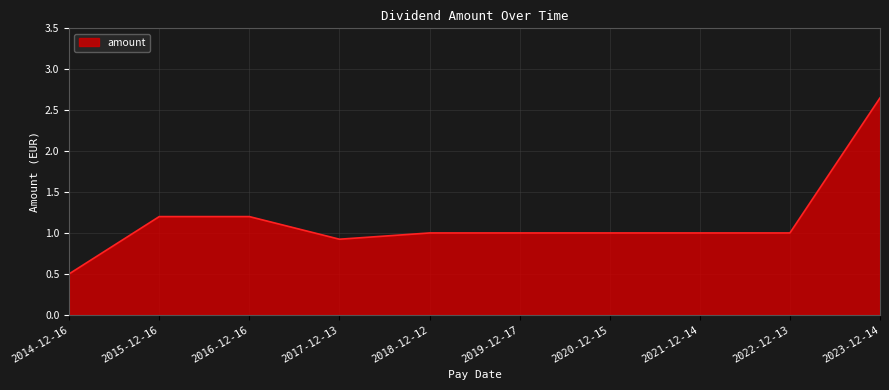

What is the approximate value at 2014-12-16?

0.5